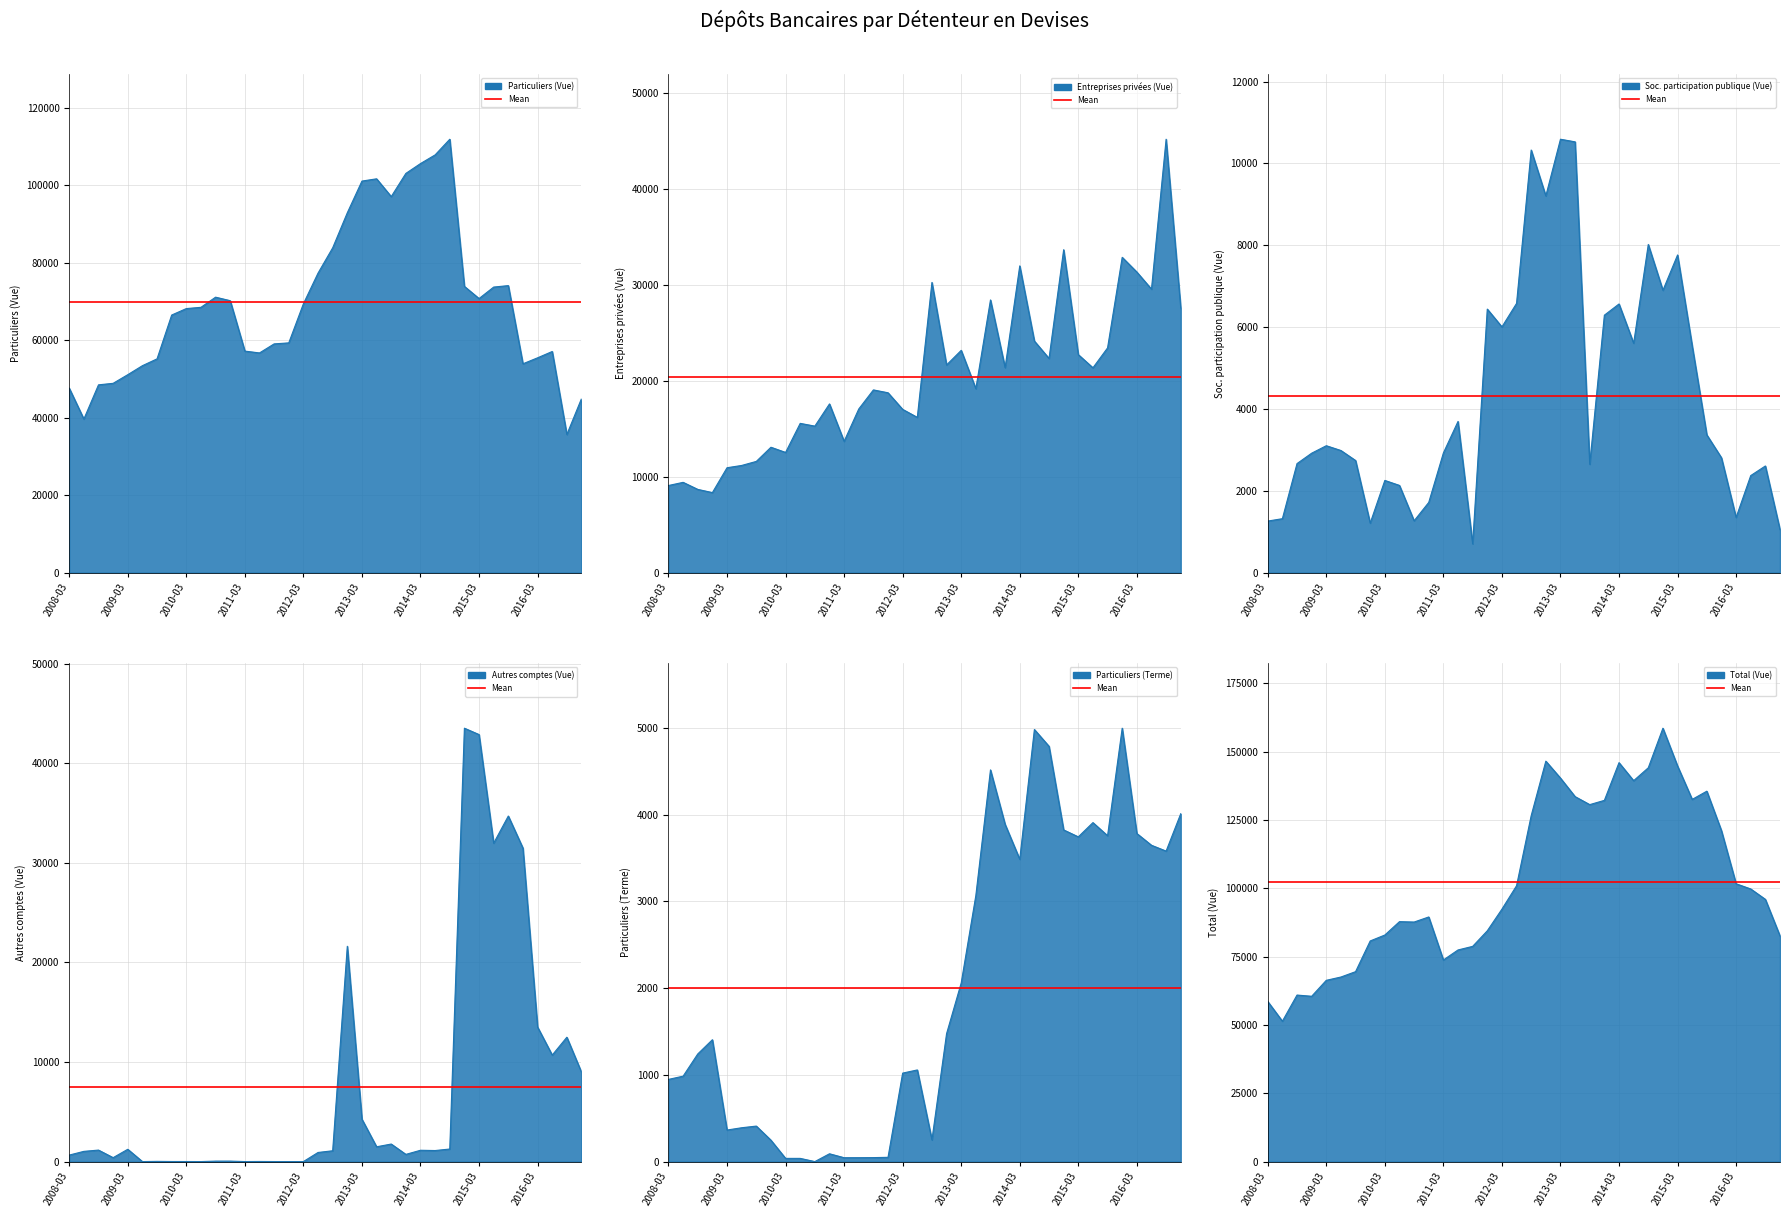

Count the number of data series in this chart.

6